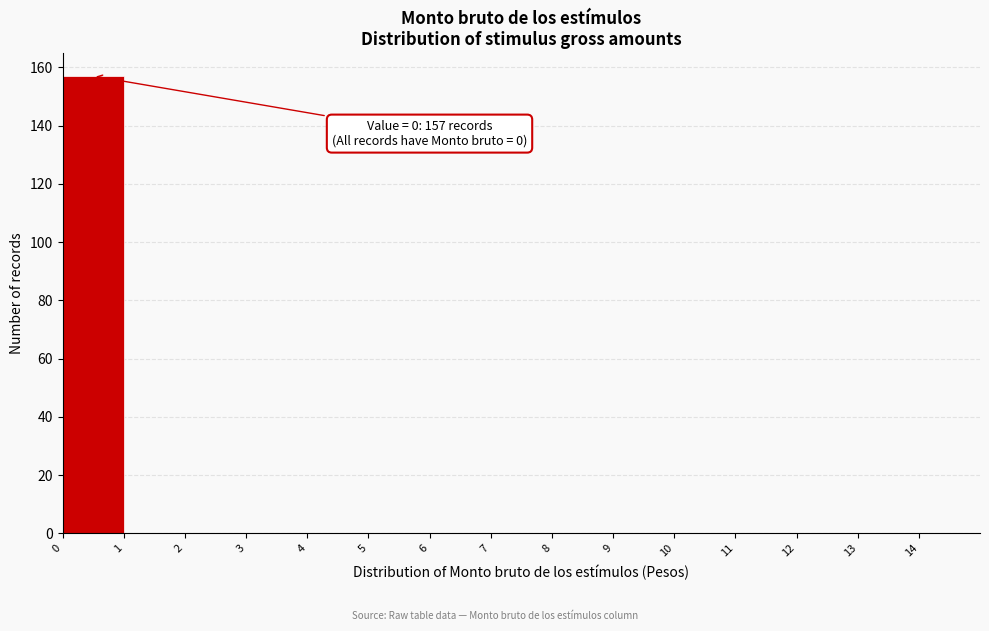

Which range on the x-axis has the tallest bar?

0 to 1